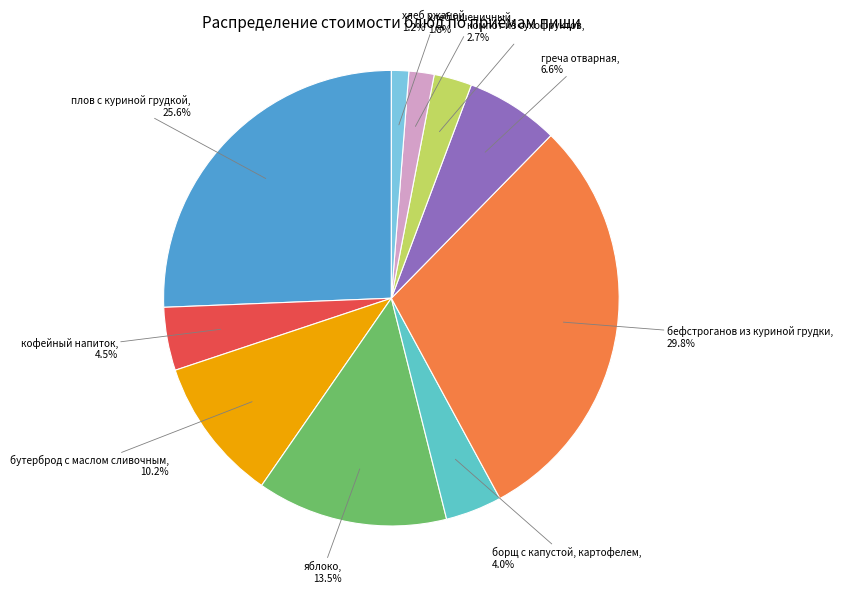

To the nearest percent, what percentage of the pie is греча отварная?

7%